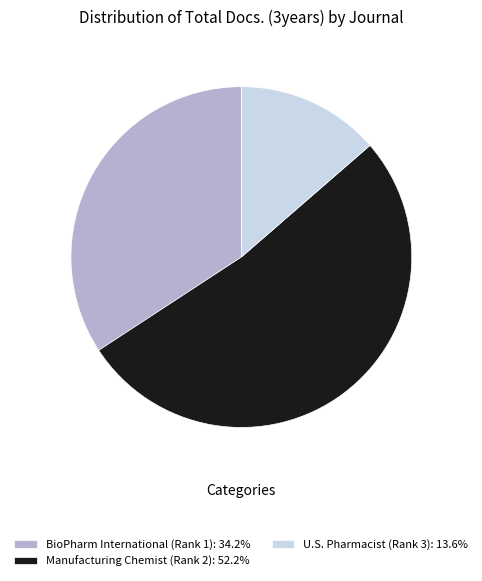

True or false: U.S. Pharmacist (Rank 3) accounts for 14% of the total.

True